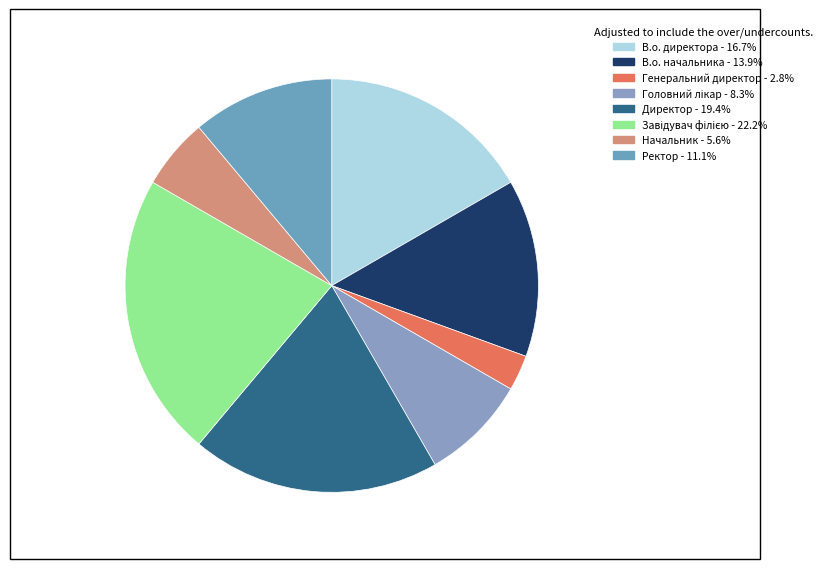

To the nearest percent, what percentage of the pie is В.о. директора?

17%